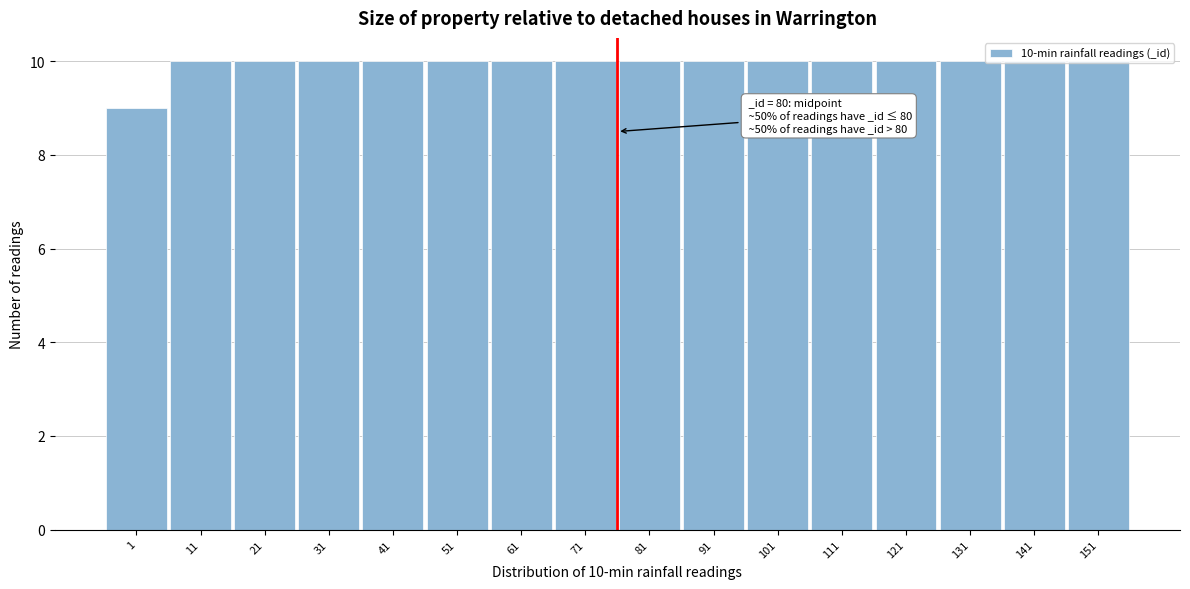

What is the greatest value displayed?

10